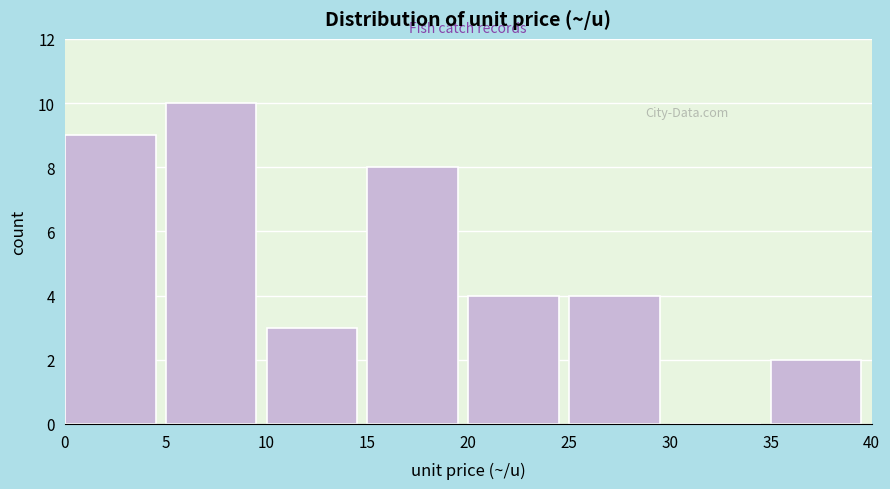

Reading left to right, list every bar in this chart as the range it spans on the x-axis followed by its height. The values are not printed on the chart, so give them approximately, as read against the axis.

0 to 5: 9
5 to 10: 10
10 to 15: 3
15 to 20: 8
20 to 25: 4
25 to 30: 4
30 to 35: 0
35 to 40: 2